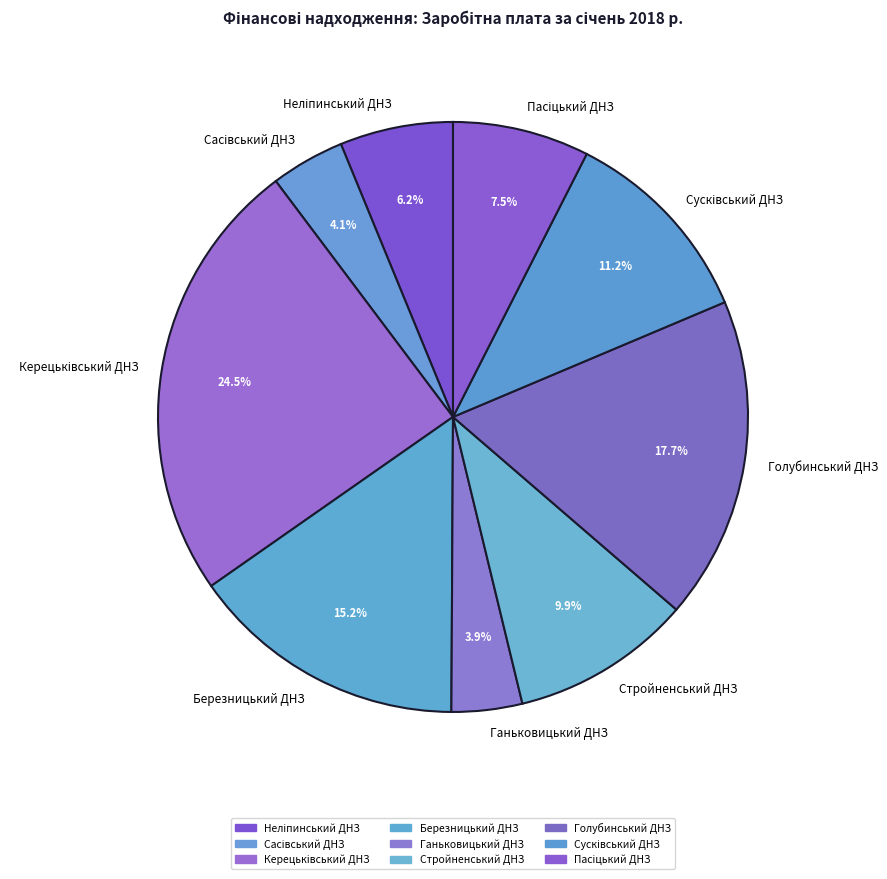

Does any single category account for the majority?

No